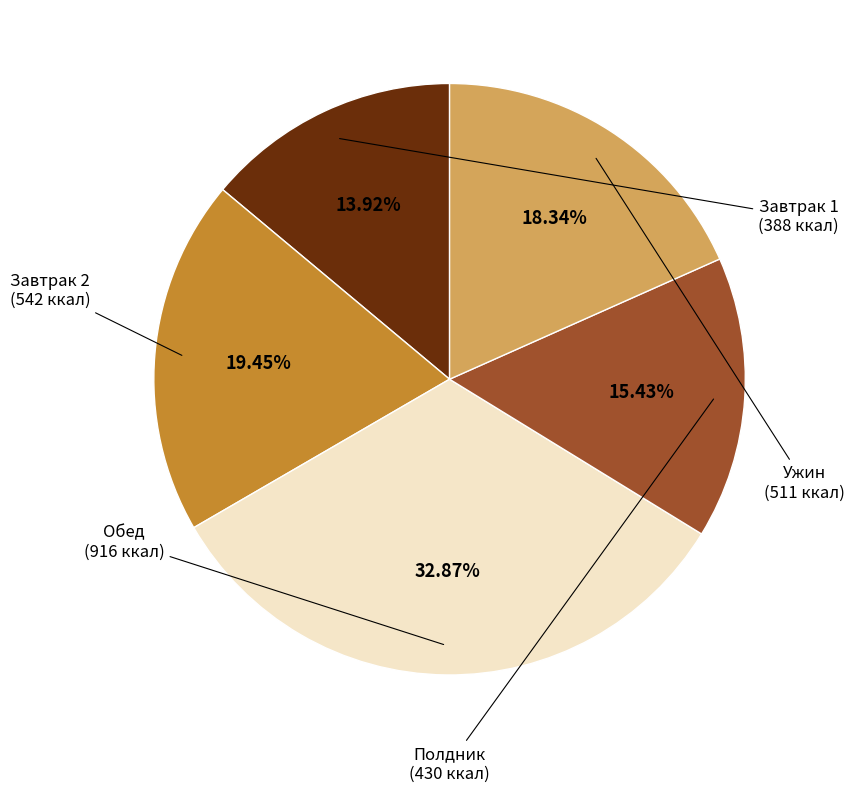

Do Обед and Завтрак 1 together represent more than half of the pie?

No